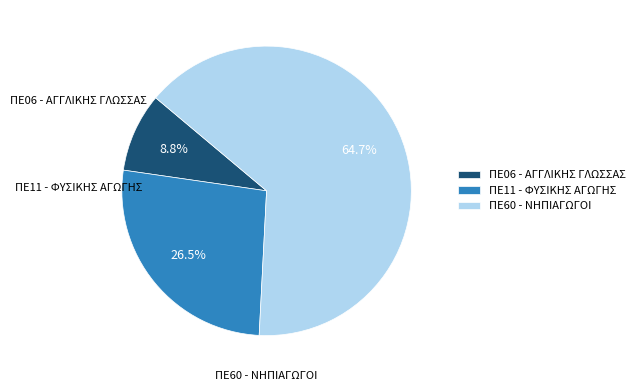

Rank the categories by value from highest to lowest.

ΠΕ60 - ΝΗΠΙΑΓΩΓΟΙ, ΠΕ11 - ΦΥΣΙΚΗΣ ΑΓΩΓΗΣ, ΠΕ06 - ΑΓΓΛΙΚΗΣ ΓΛΩΣΣΑΣ